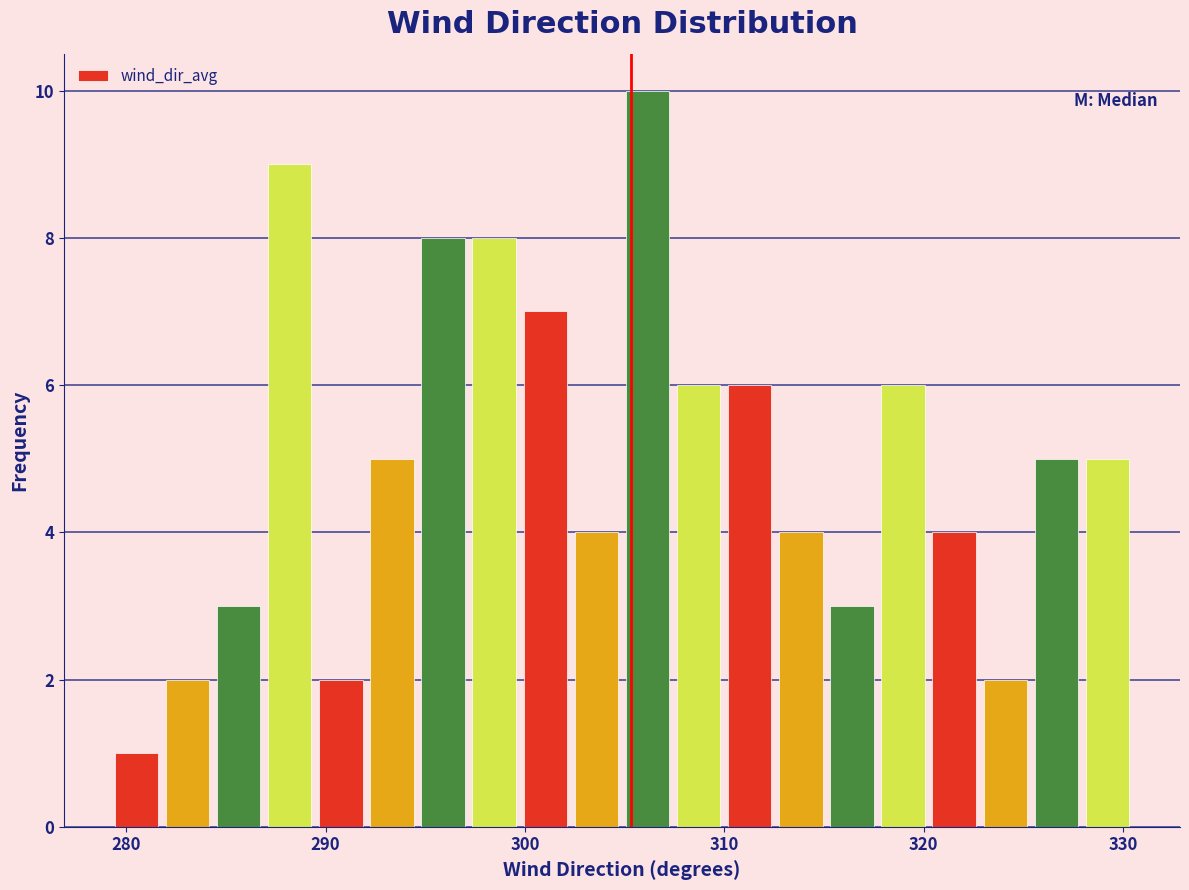

Around what value on the x-axis is the tallest bar? Give the approximate position of its centre, as read against the axis.

306